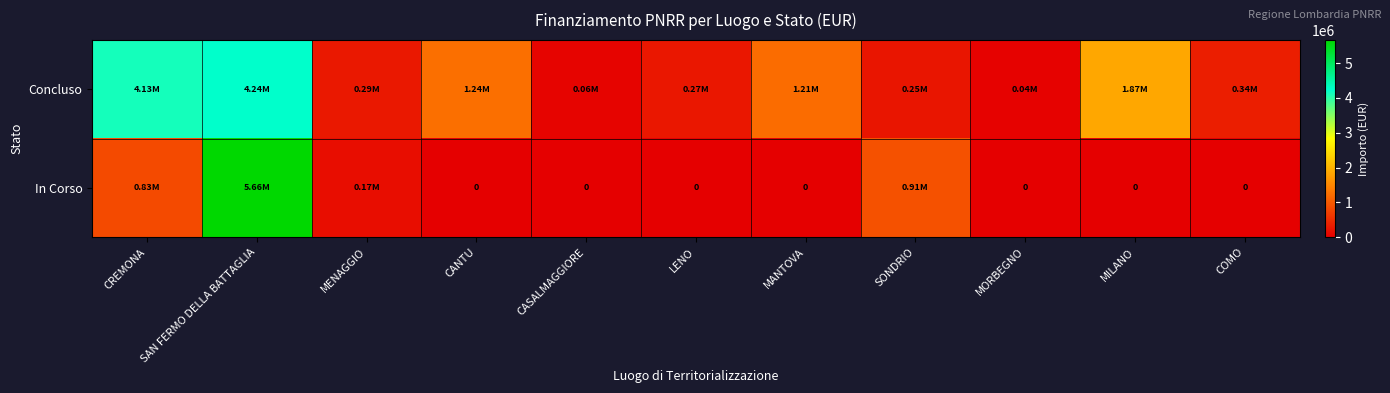

Which has a higher value, CANTU or SONDRIO?

CANTU